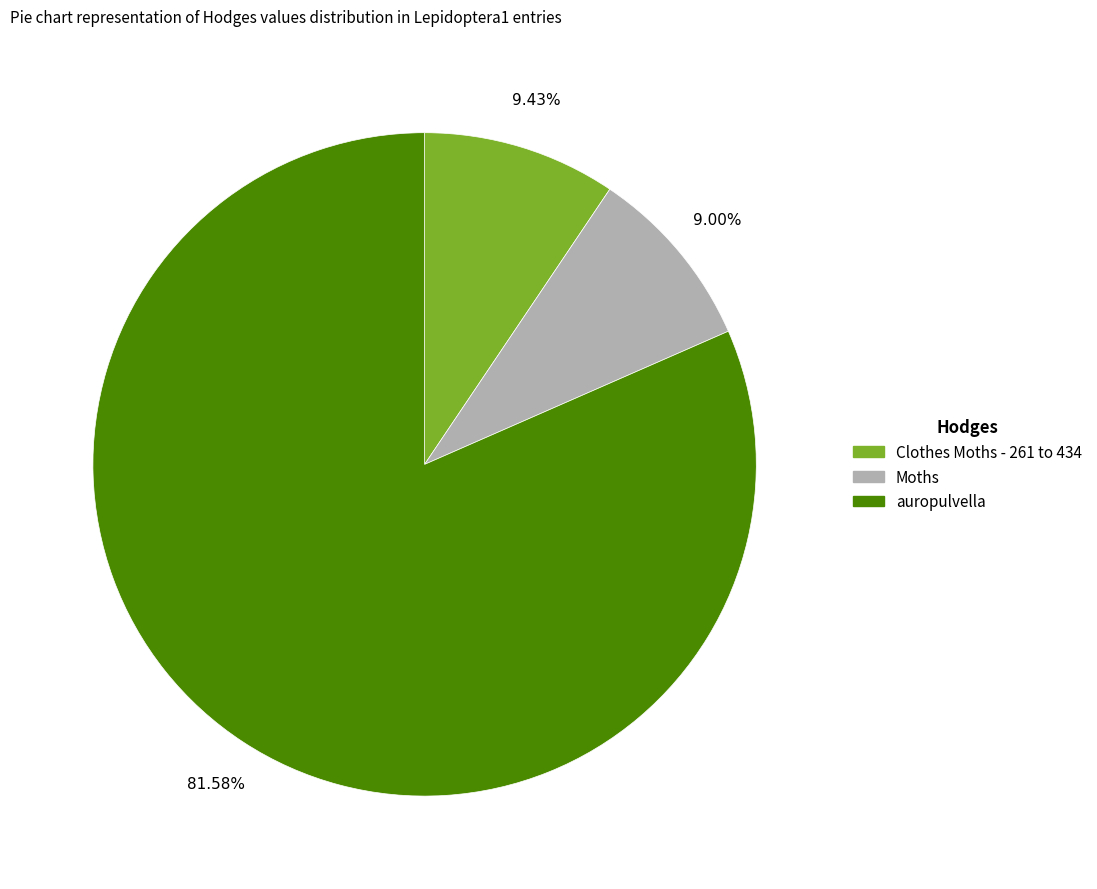

Which slice represents more than half of the pie?

auropulvella